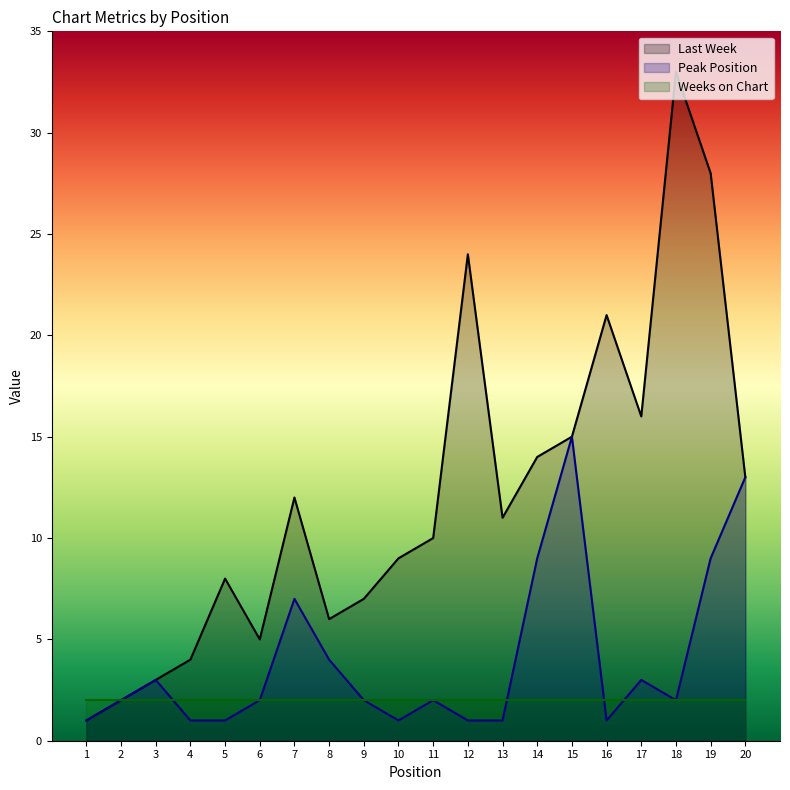

At which category does the chart reach its peak across all series?

18